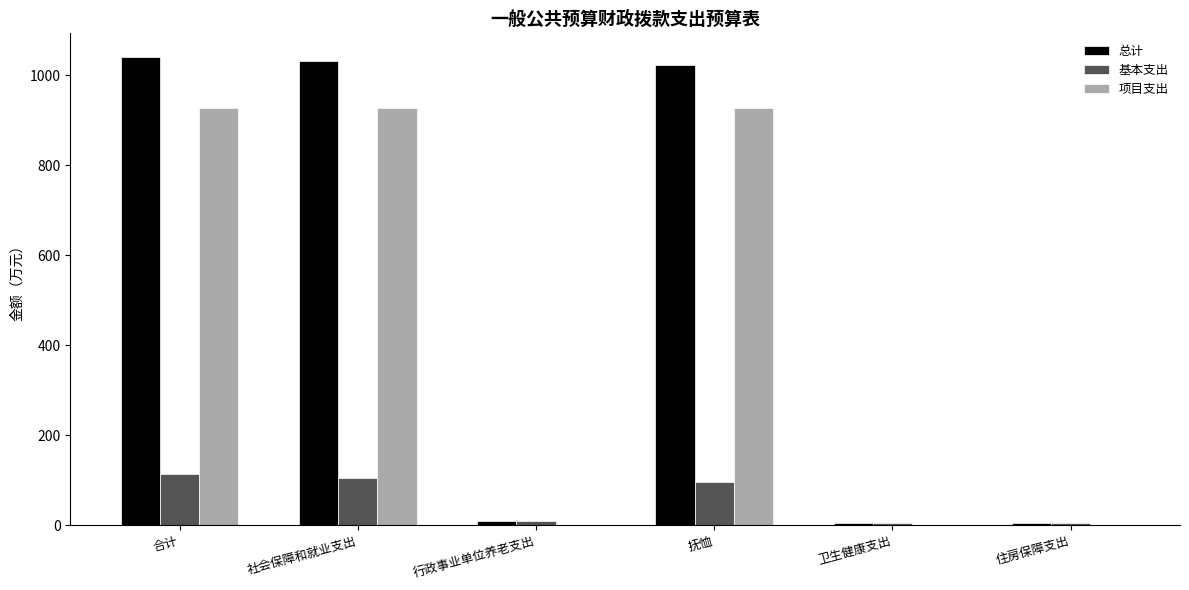

What value does the 总计 series have at 卫生健康支出?

4.6